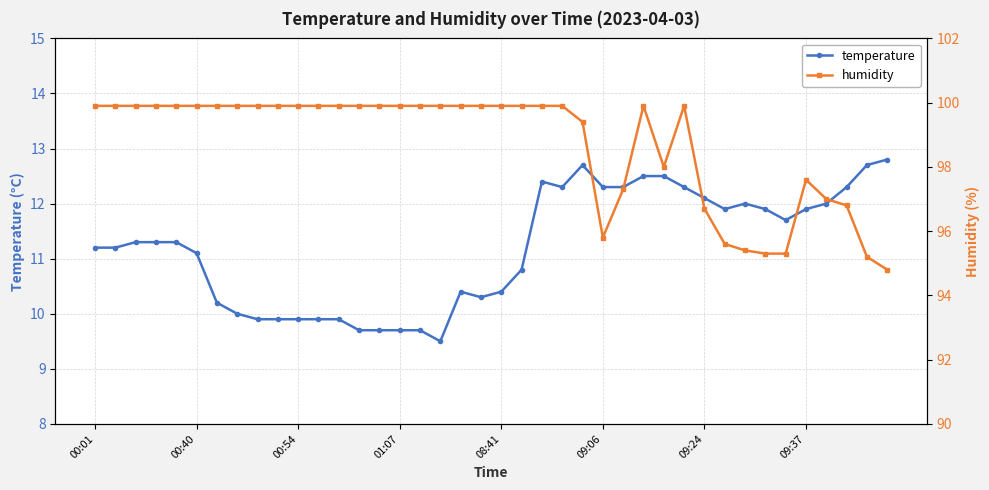

Which series has the widest spread of values?

humidity